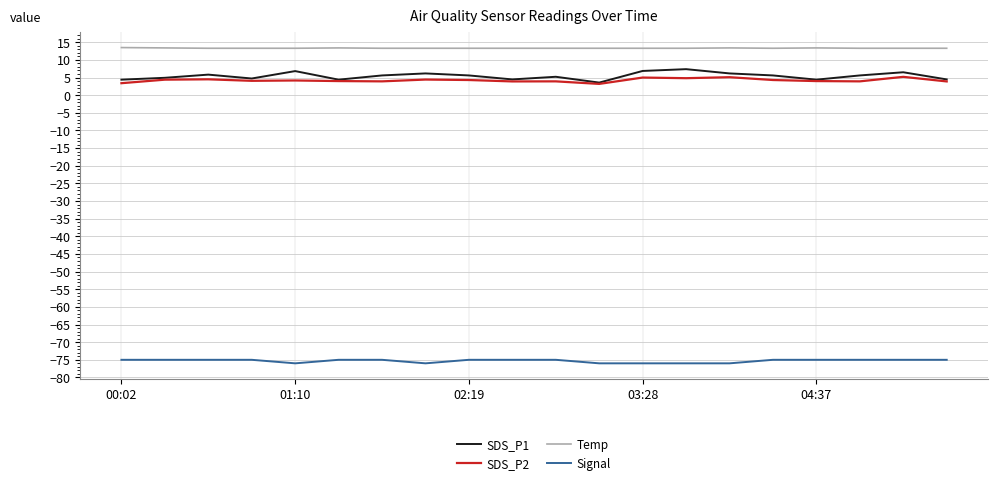

What is the sum of all SDS_P1 values?

108.7